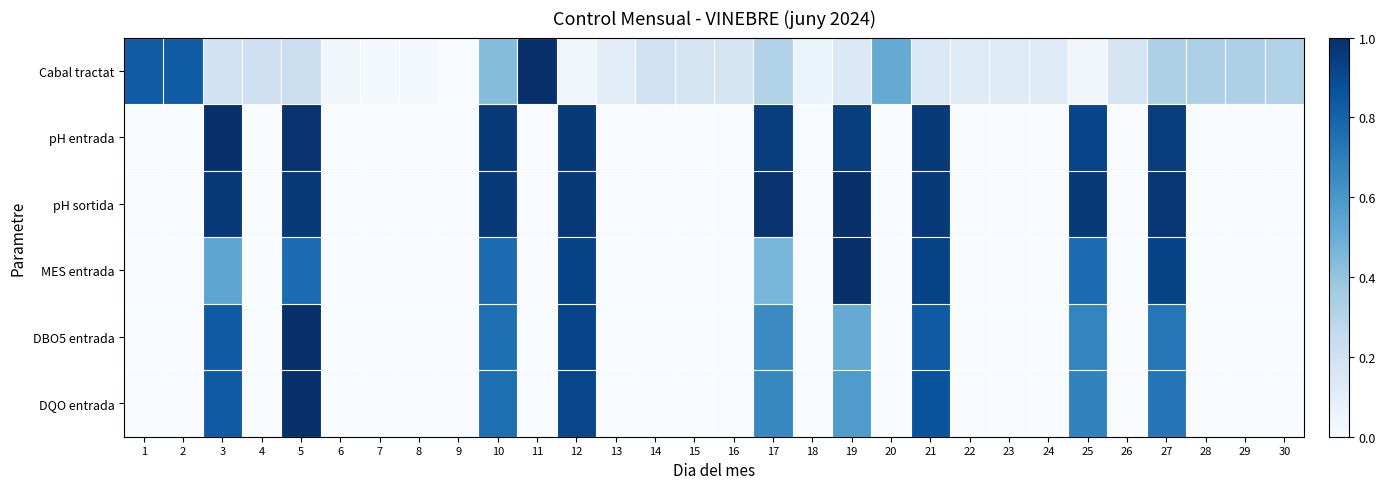

Rank the series by their maximum value, from lowest to highest.

Cabal tractat, pH entrada, pH sortida, MES entrada, DBO5 entrada, DQO entrada